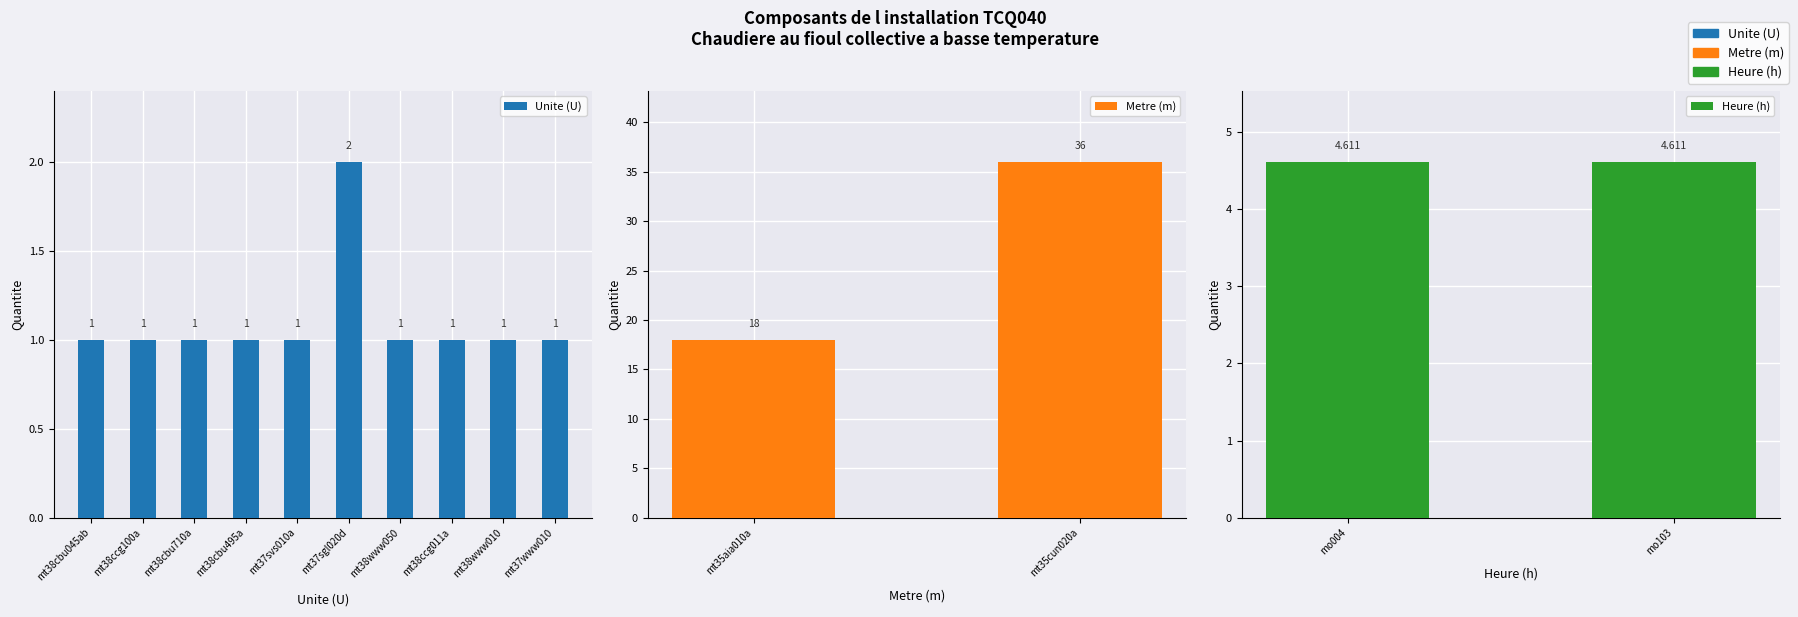

Which label corresponds to the largest value in the chart?

mt35cun020a